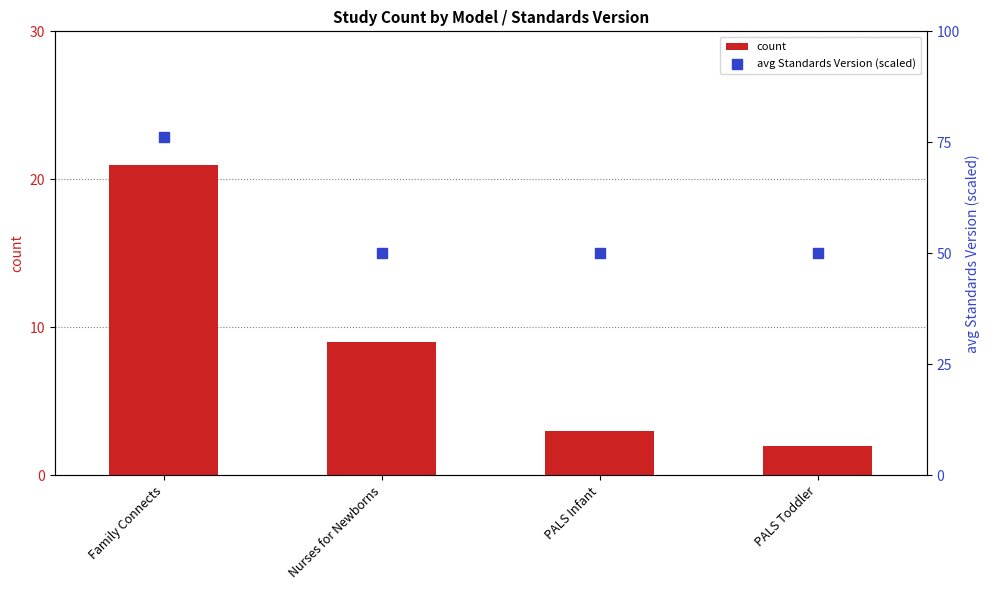

Which series contains the lowest Y value?

count